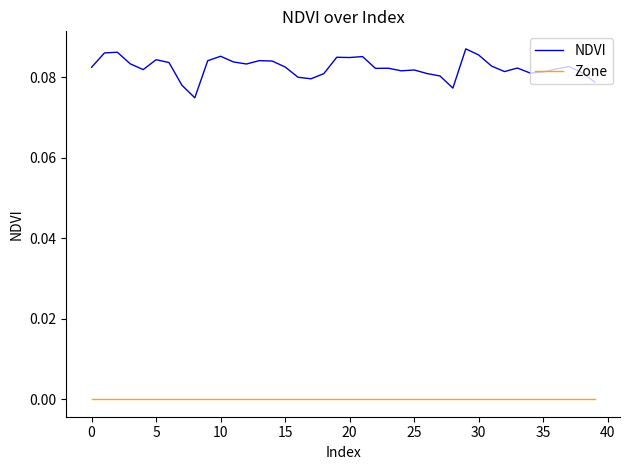

Rank the series by their maximum value, from lowest to highest.

Zone, NDVI